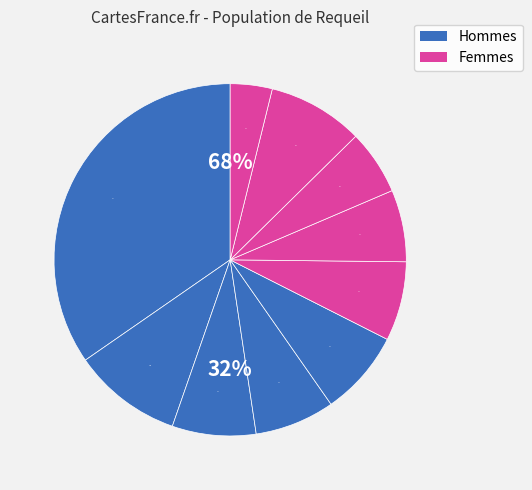

To the nearest percent, what is the combined percentage of pct65 and pct45?

14%